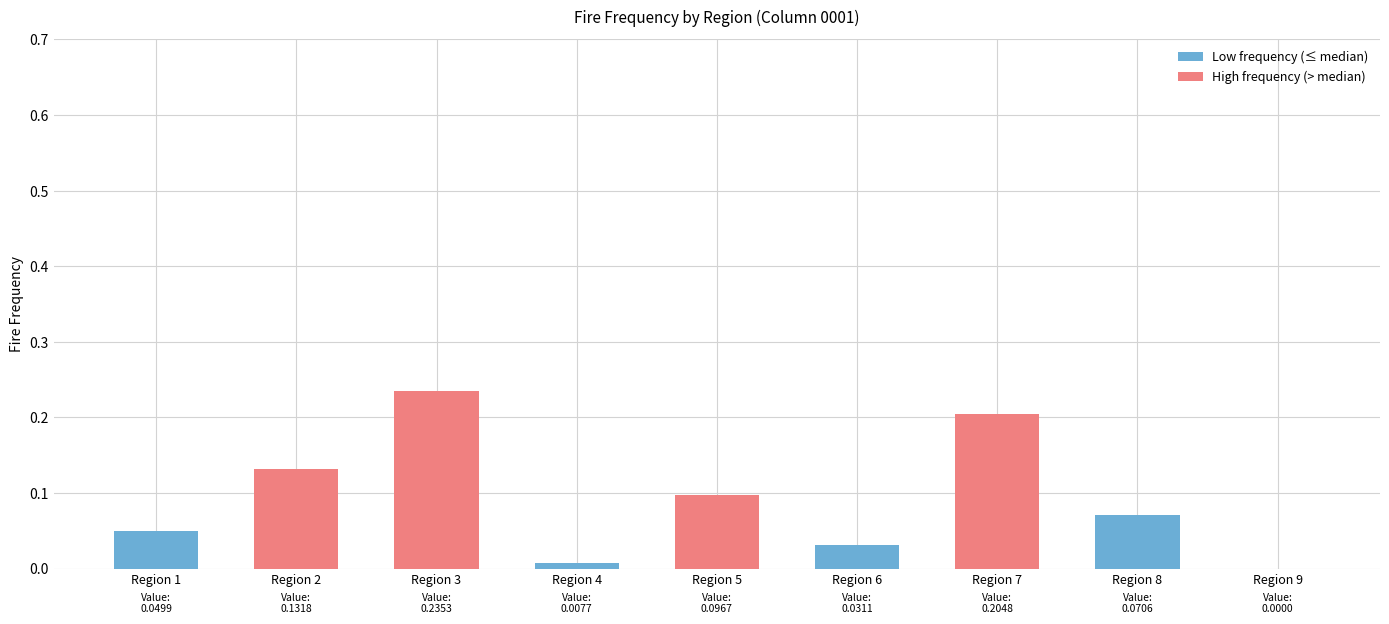

What is the sum of all values?

0.8